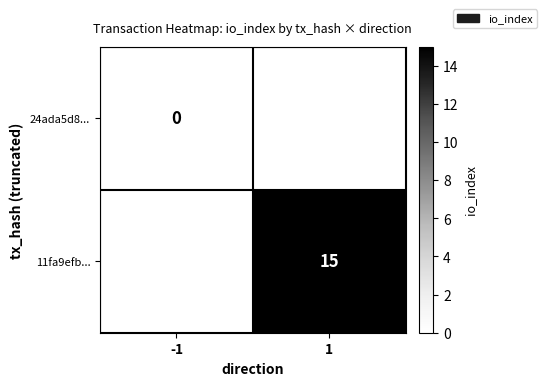

The value of 11fa9efb... at 1 is 15. True or false?

True